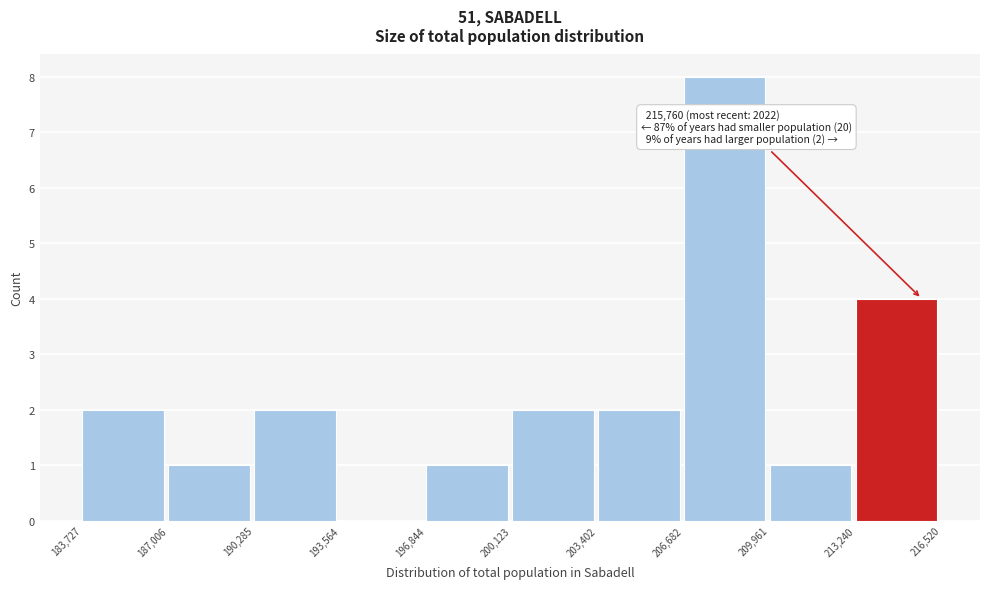

Which range on the x-axis has the tallest bar?

206,682 to 209,961